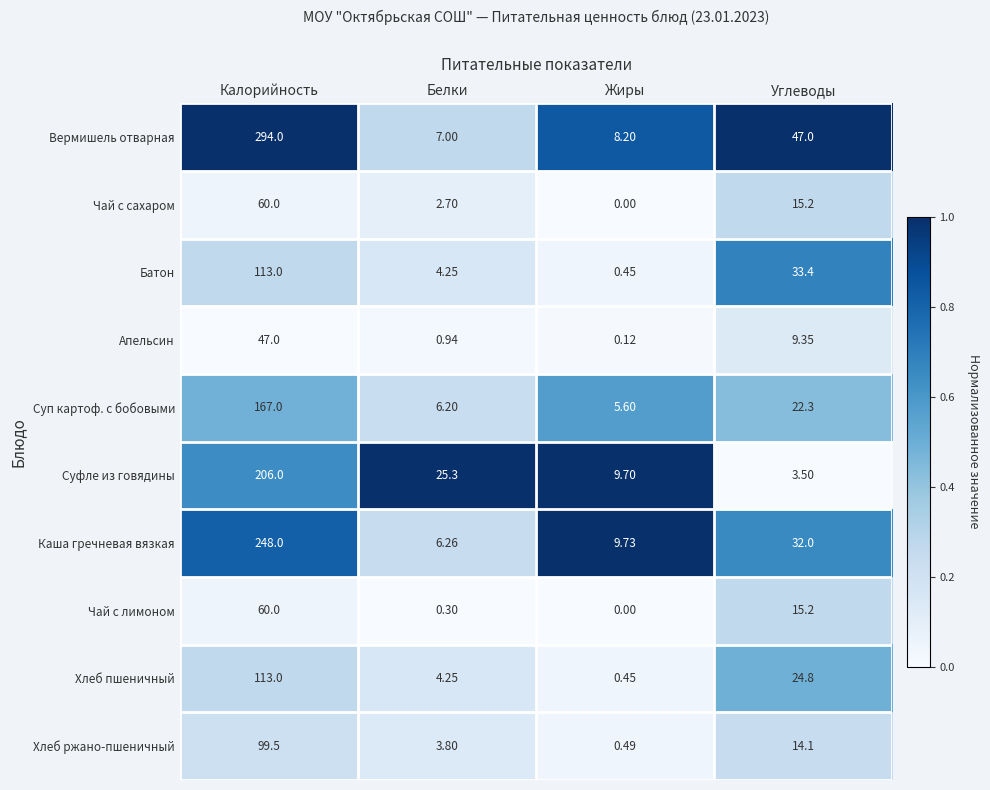

Between Калорийность and Жиры, which series saw the biggest shift?

Вермишель отварная